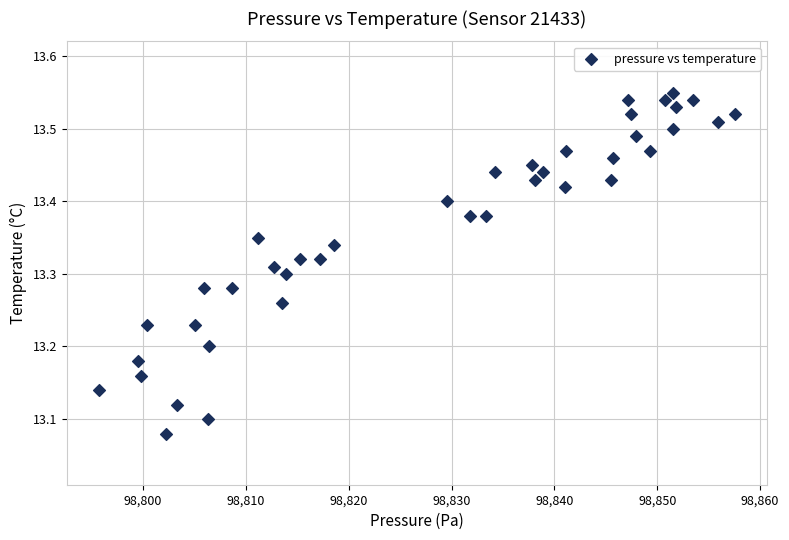

What is the range of Y values (max minus min)?

0.5